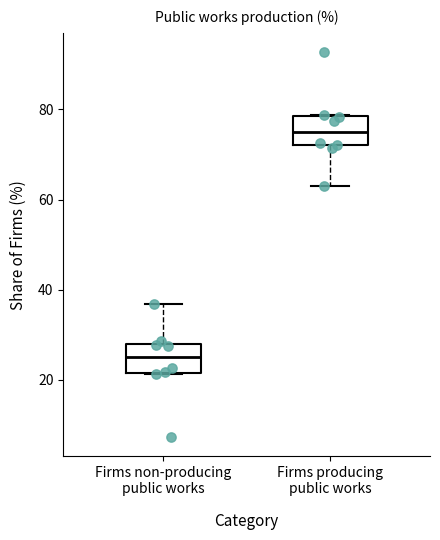

Reading left to right, transcribe this box plot: for each box, give where its median line is, the range the box spans, and where its two whiskers end, as read against the y-axis. The values are not printed on the chart, so give them approximately, as read against the axis.

Firms non-producing public works: median 26, box 22 to 28, whiskers 22 to 36
Firms producing public works: median 74, box 72 to 78, whiskers 64 to 78